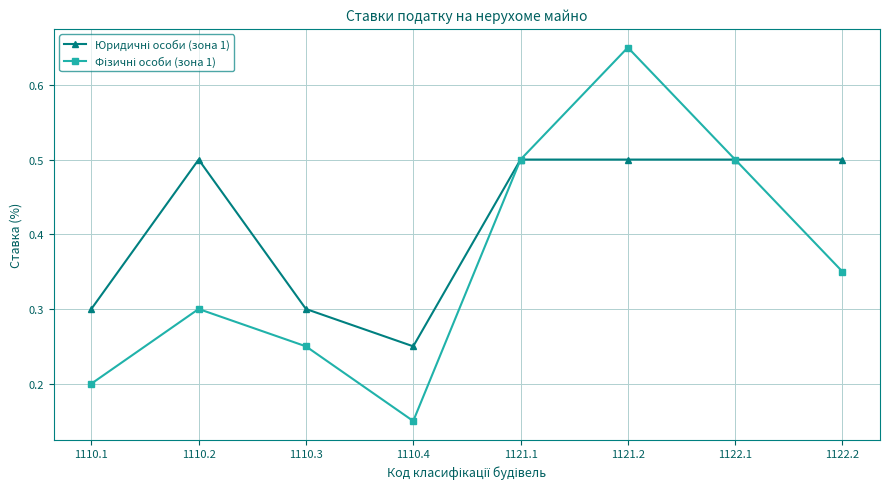

What is the label of the 3rd point from the right?

1121.2